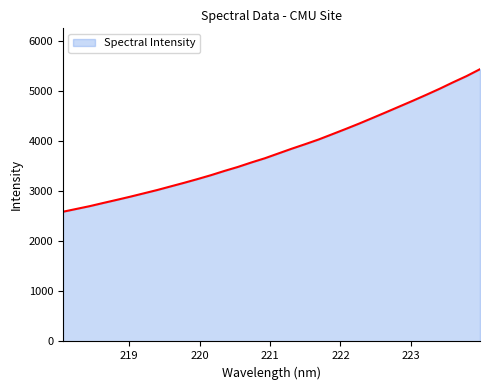

What is the difference between the maximum and minimum values?

2844.0